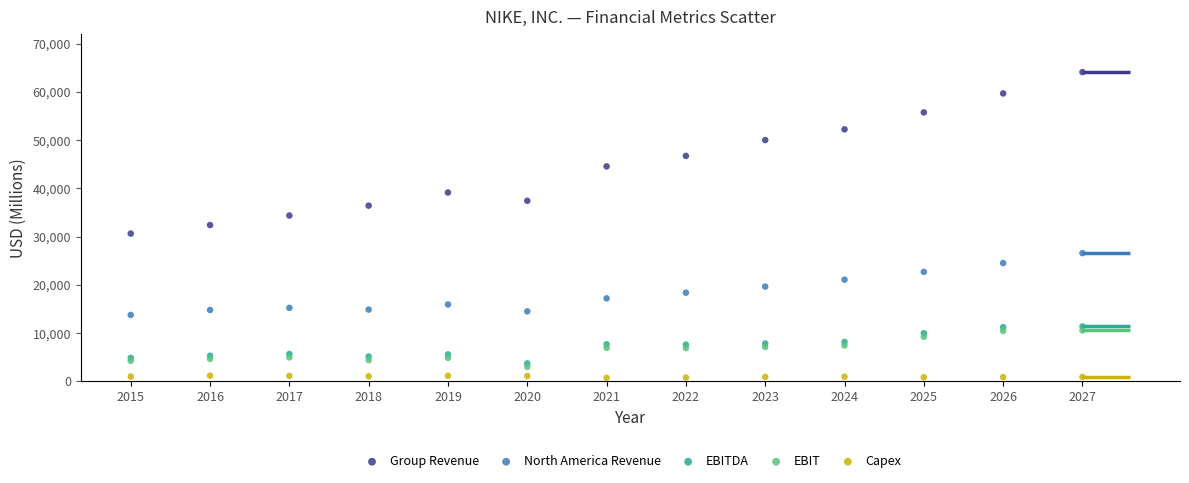

What are all the series names shown in the legend?

Group Revenue, North America Revenue, EBITDA, EBIT, Capex